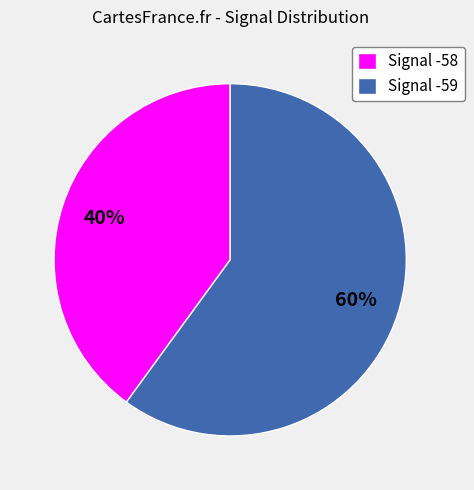

Is it true that Signal -59 is 60% of the pie?

True